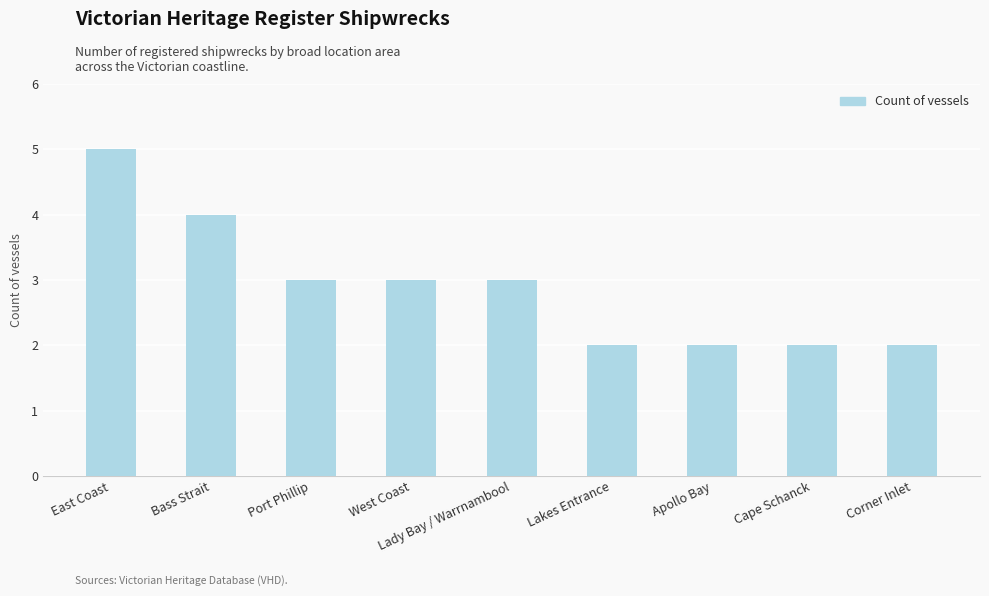

How many categories are shown in the chart?

9